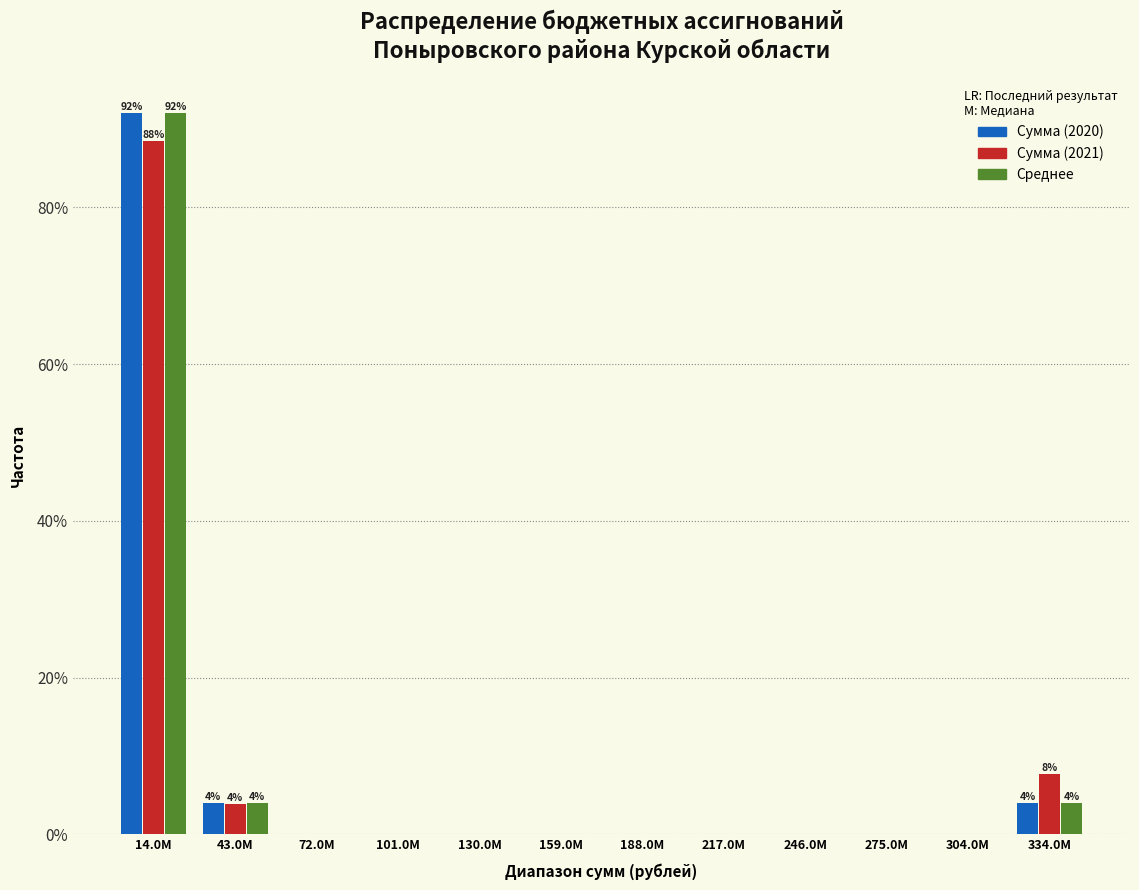

At which category is the sum across all series the highest?

14.0M